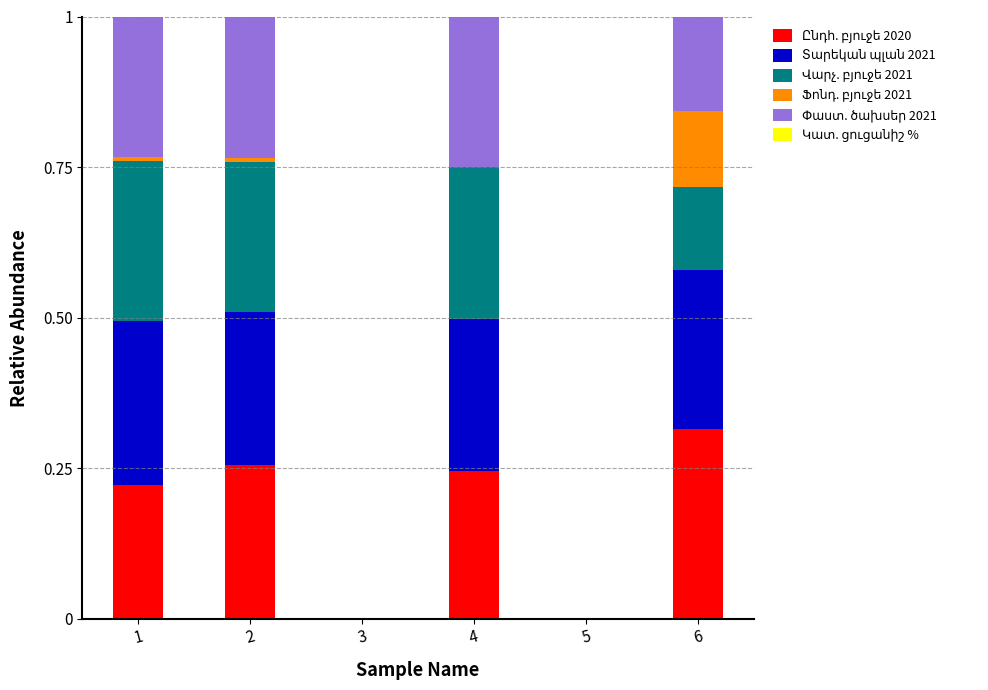

Is the value of Ֆոնդ. բյուջե 2021 at 5 greater than the value of Ընդհ. բյուջե 2020 at 5?

No